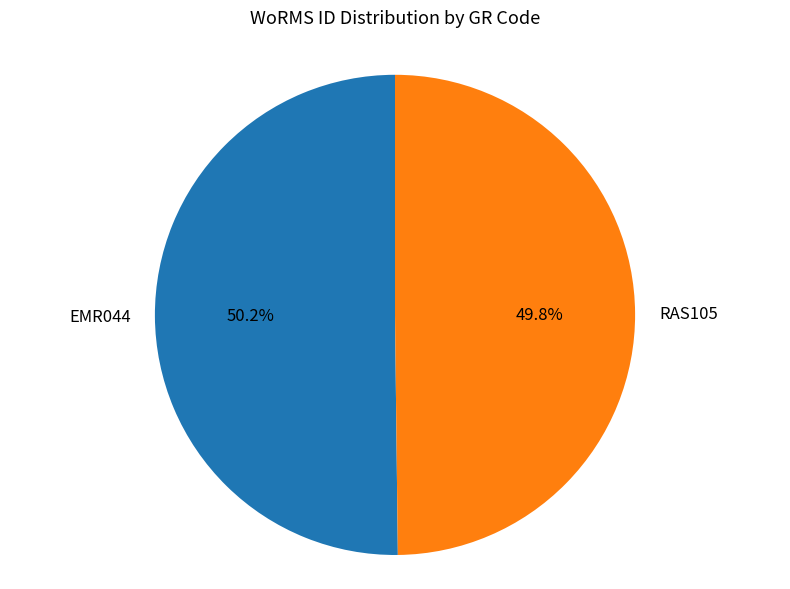

What is the ratio of the value at EMR044 to the value at RAS105?

1.0